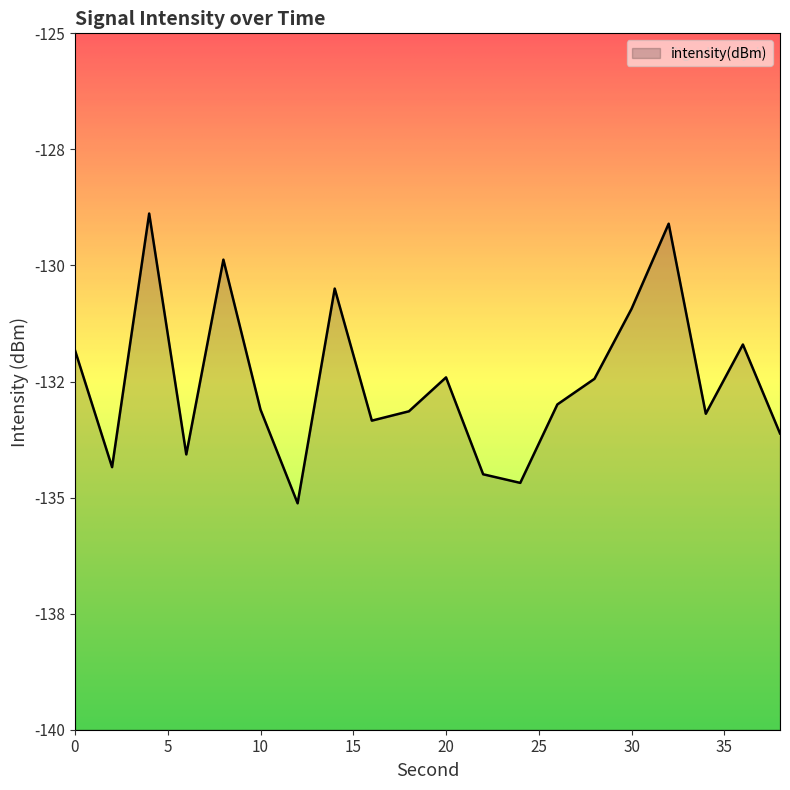

At which category does the data reach its first local valley?

2